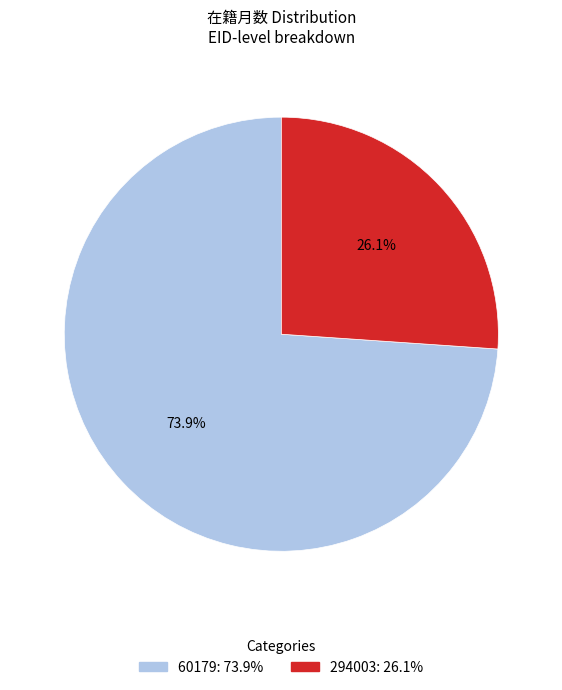

Which category has the biggest portion of the pie?

60179